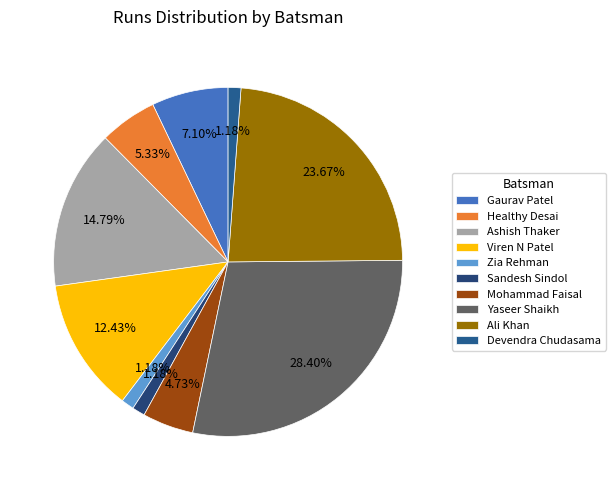

To the nearest percent, what portion does Ashish Thaker represent?

15%